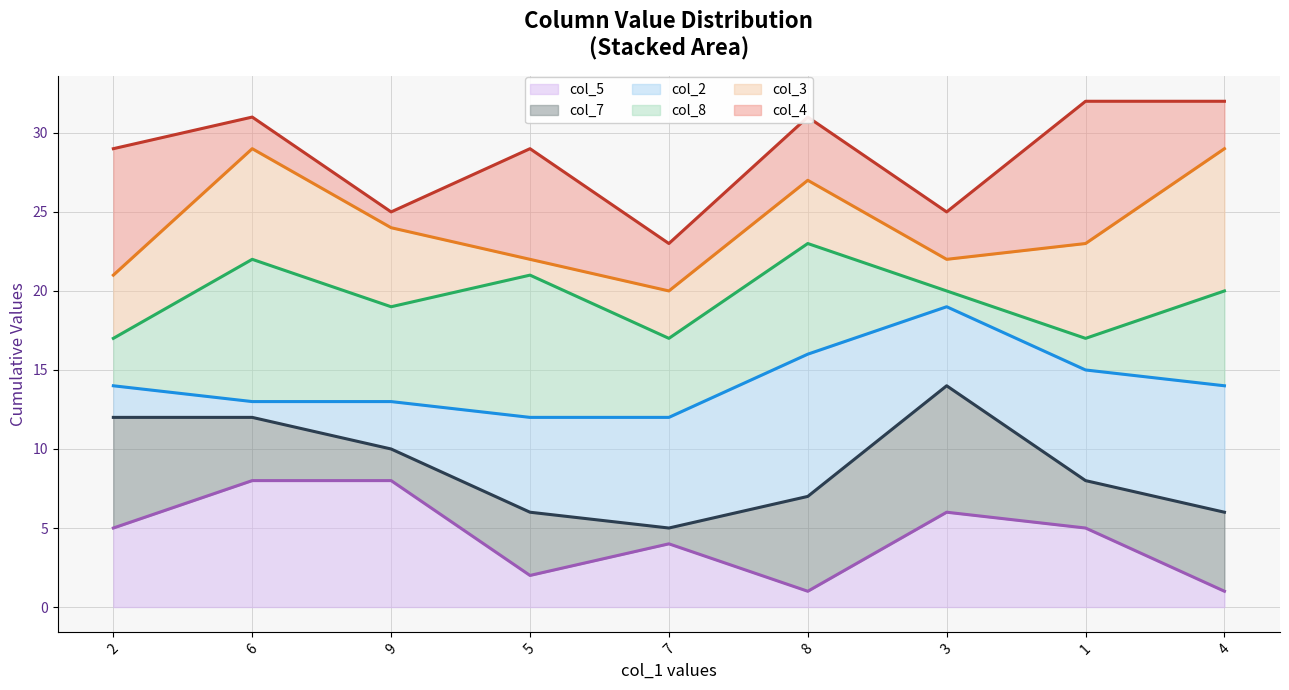

True or false: col_8 and col_2 cross at least once.

False